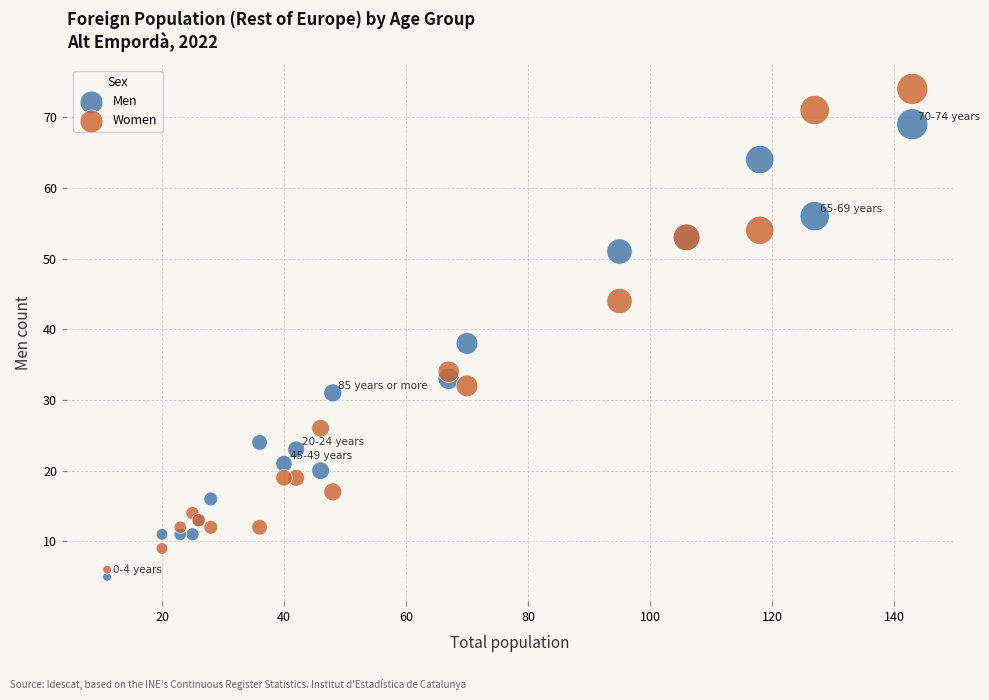

Which series contains the highest Y value?

Women